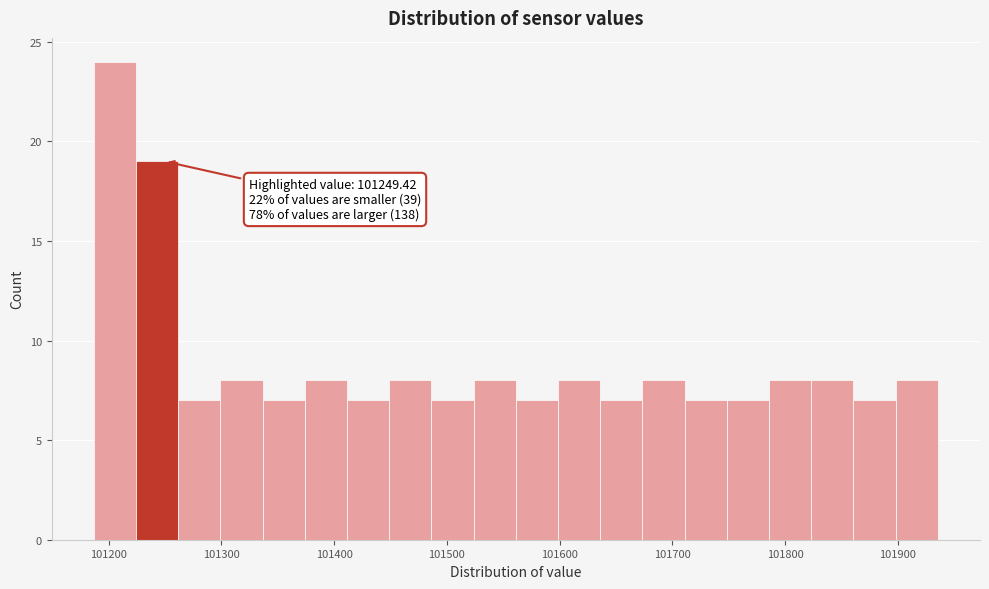

Around what value on the x-axis is the tallest bar? Give the approximate position of its centre, as read against the axis.

101210